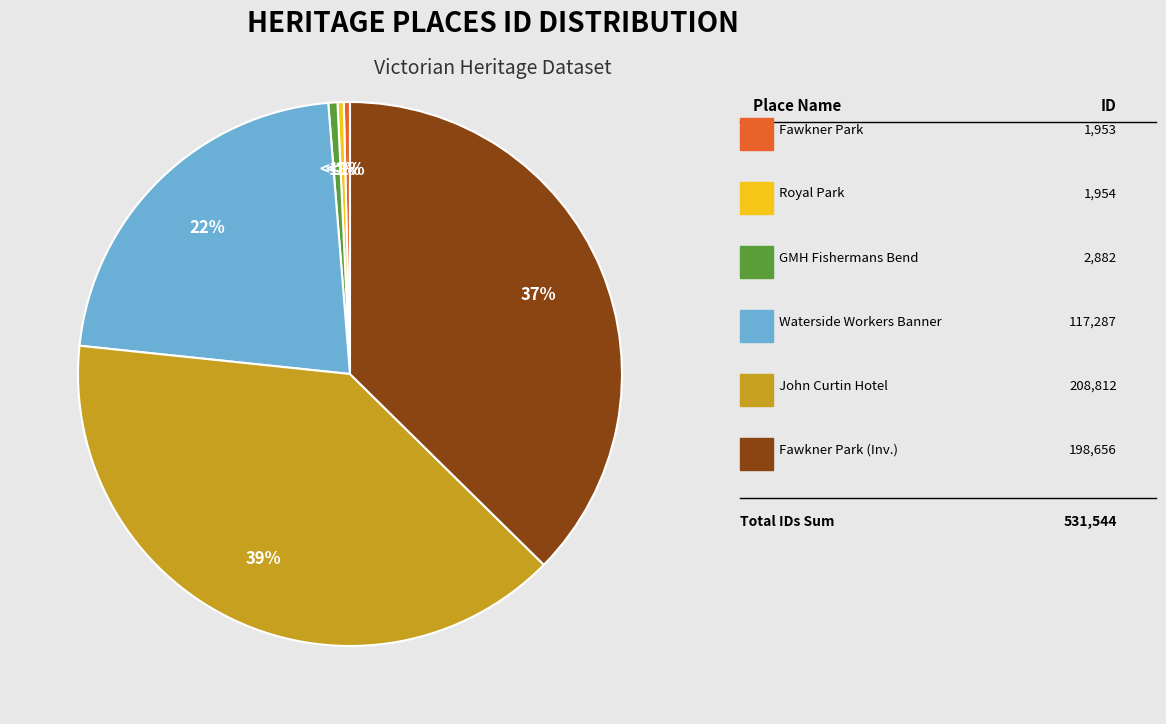

Does GMH FISHERMANS BEND represent more than half of the total?

No